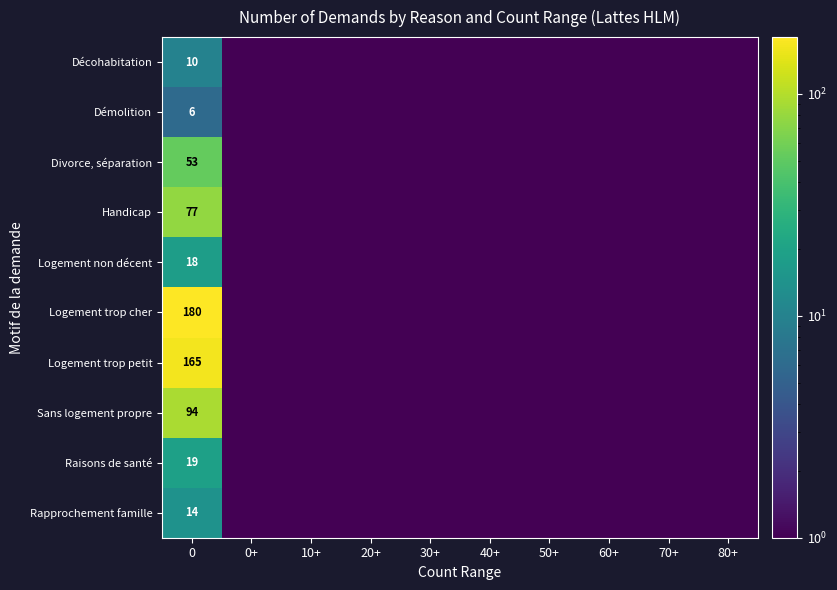

The value of Rapprochement famille at 20+ is 0.1. True or false?

True